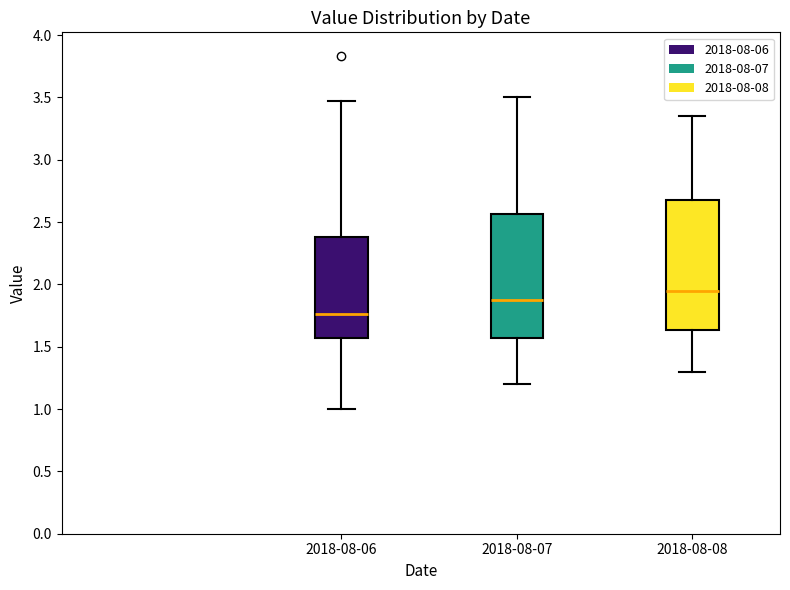

Reading left to right, read every box against the y-axis: the position of its median line, the range the box covers, and the ends of its whiskers. The values are not printed on the chart, so give them approximately, as read against the axis.

2018-08-06: median 1.75, box 1.55 to 2.40, whiskers 1.00 to 3.45
2018-08-07: median 1.90, box 1.55 to 2.55, whiskers 1.20 to 3.50
2018-08-08: median 1.95, box 1.65 to 2.70, whiskers 1.30 to 3.35